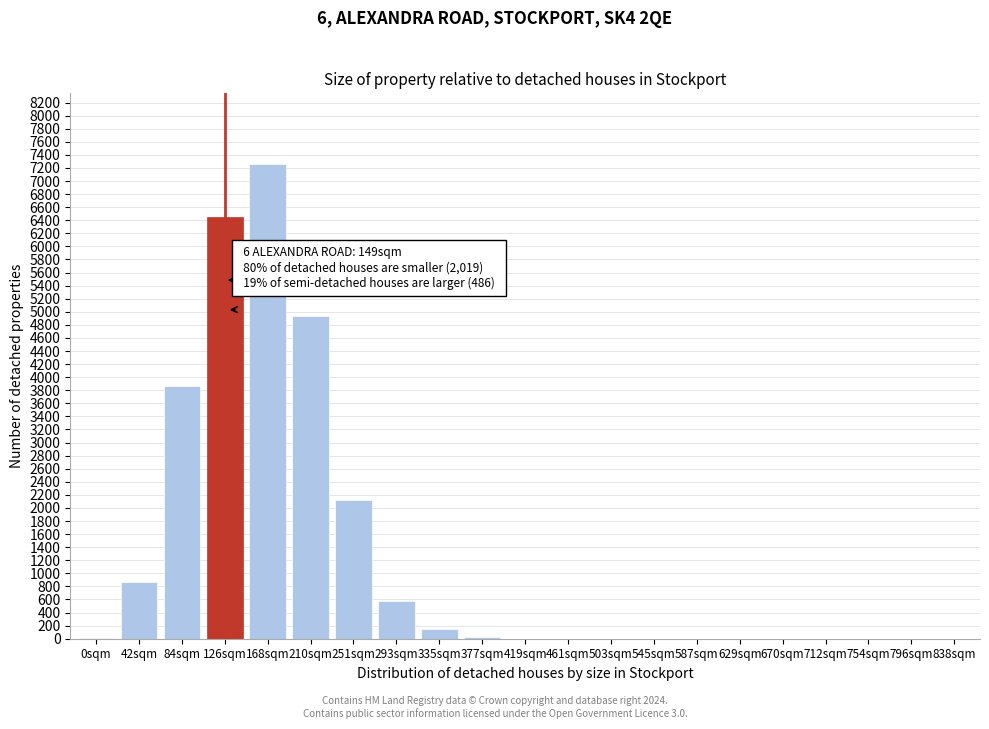

What is the sum of all values?

26244